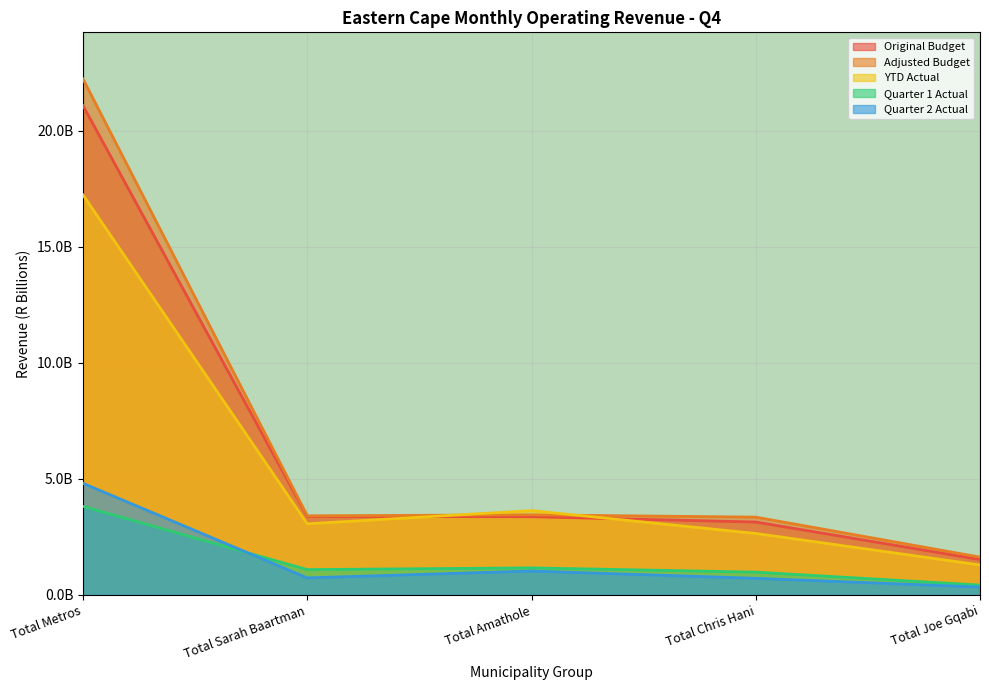

Which series has the largest total across all categories?

Adjusted Budget